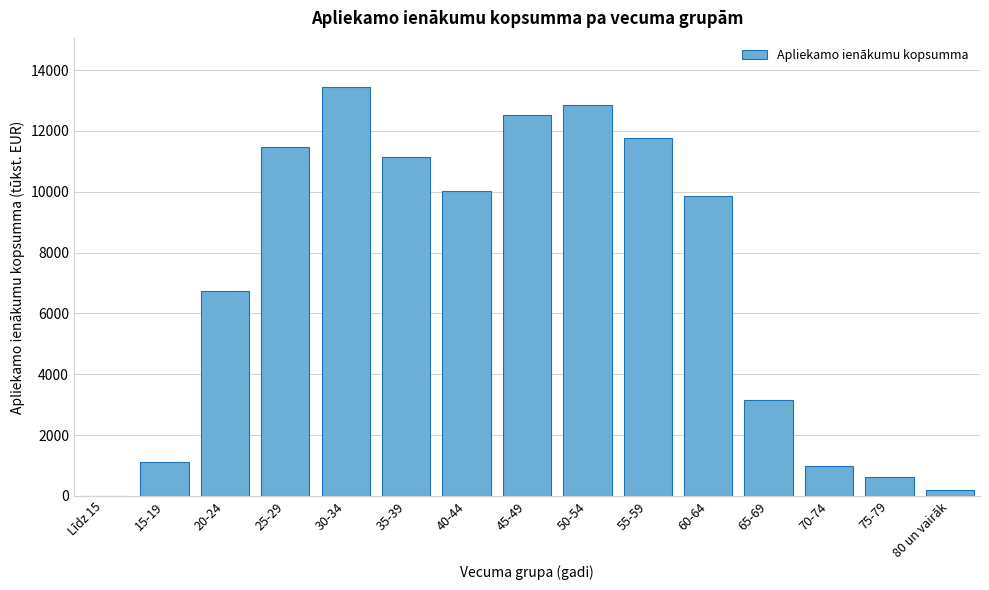

Reading right to left, transcribe all the data shown in this chart.

80 un vairāk=206.5	75-79=609.9	70-74=992.8	65-69=3148.0	60-64=9856.5	55-59=11757.4	50-54=12852.0	45-49=12509.0	40-44=10020.9	35-39=11135.9	30-34=13445.2	25-29=11472.5	20-24=6746.4	15-19=1126.2	Līdz 15=11.8